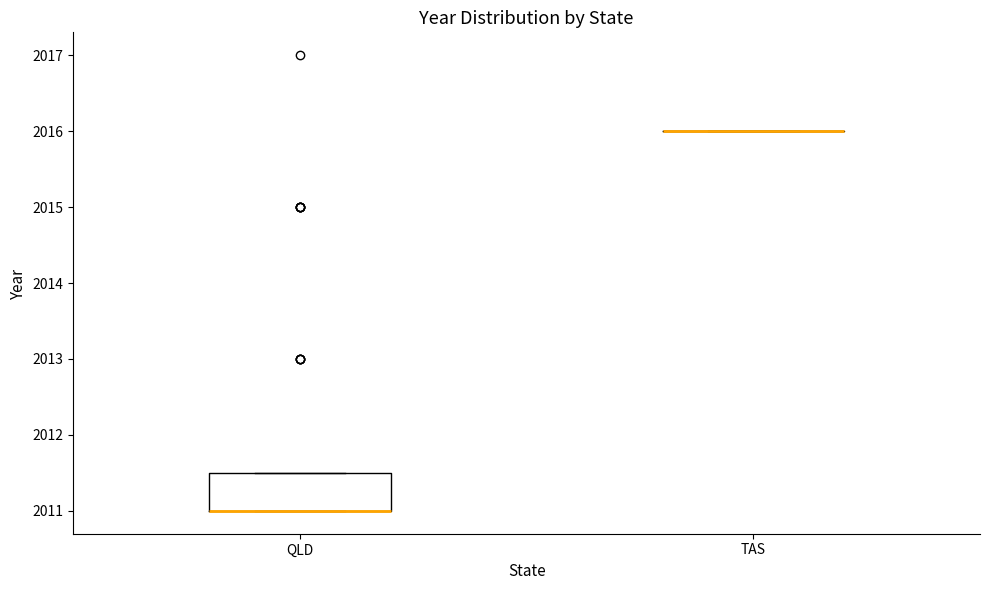

Comparing the boxes themselves (not the whiskers), which one is the tallest?

QLD